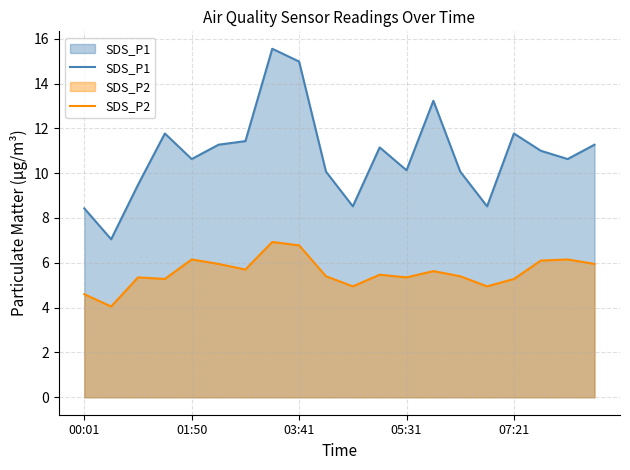

How many values in the SDS_P2 series are below 5?

4